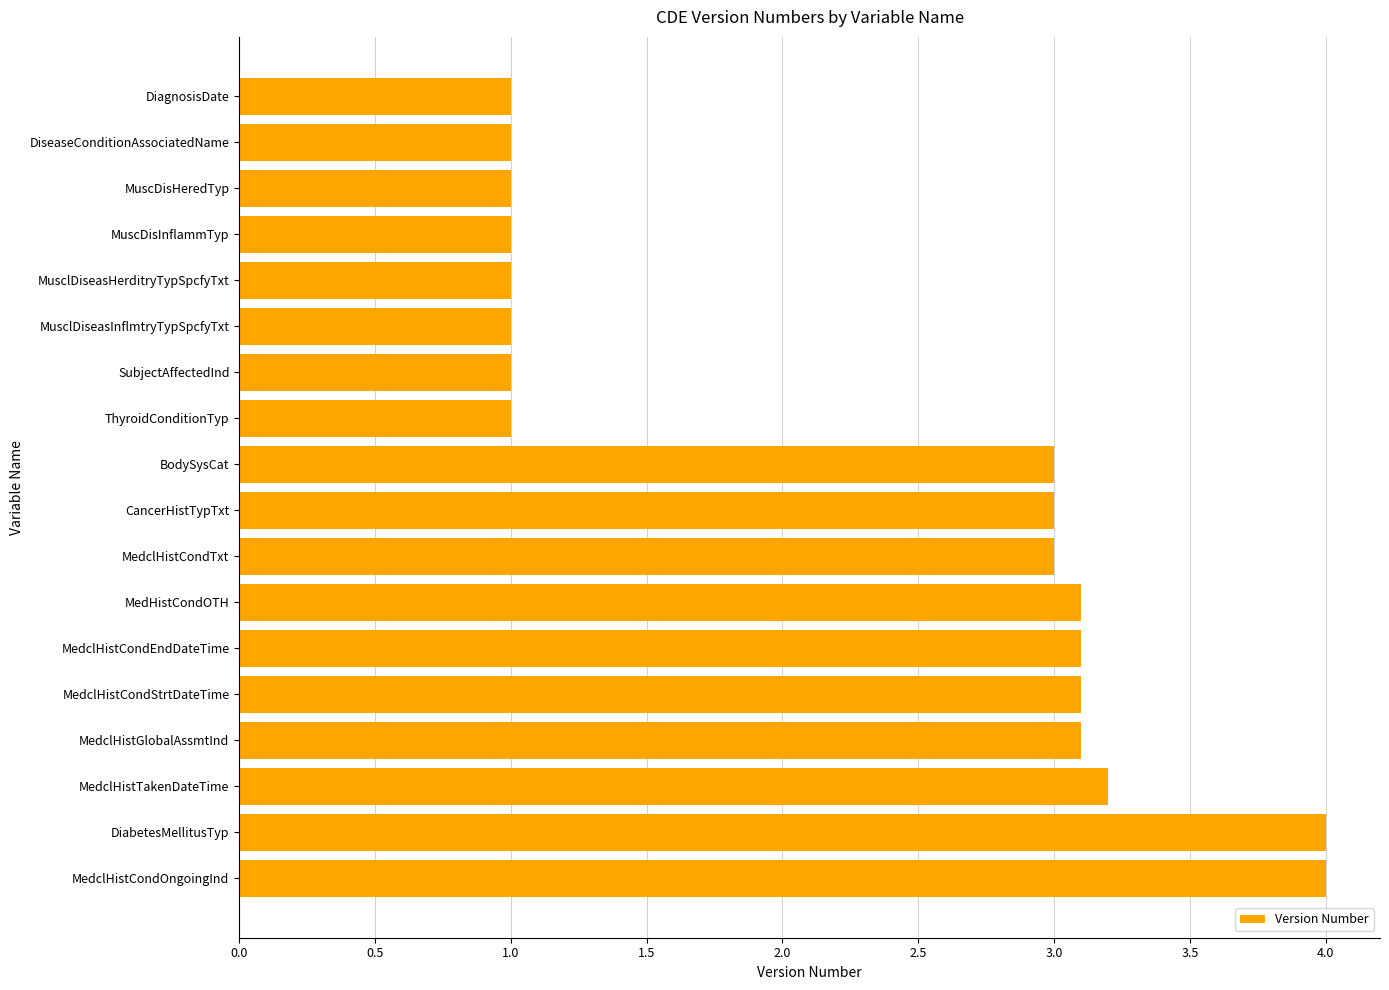

Reading bottom to top, list all the values displayed in this chart.

4.0	4.0	3.2	3.1	3.1	3.1	3.1	3.0	3.0	3.0	1.0	1.0	1.0	1.0	1.0	1.0	1.0	1.0